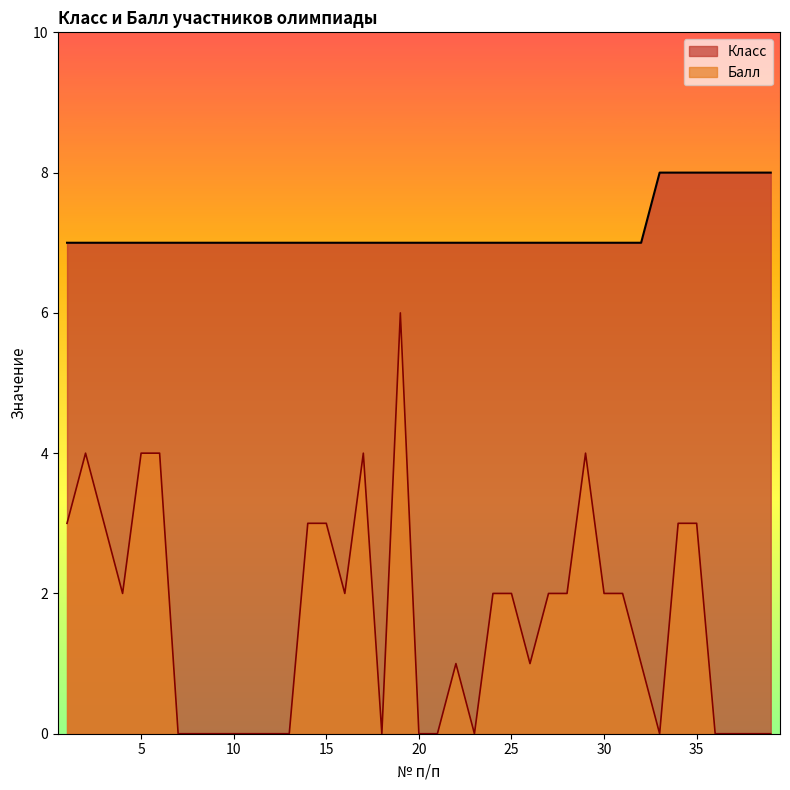

How many series are shown in this chart?

2